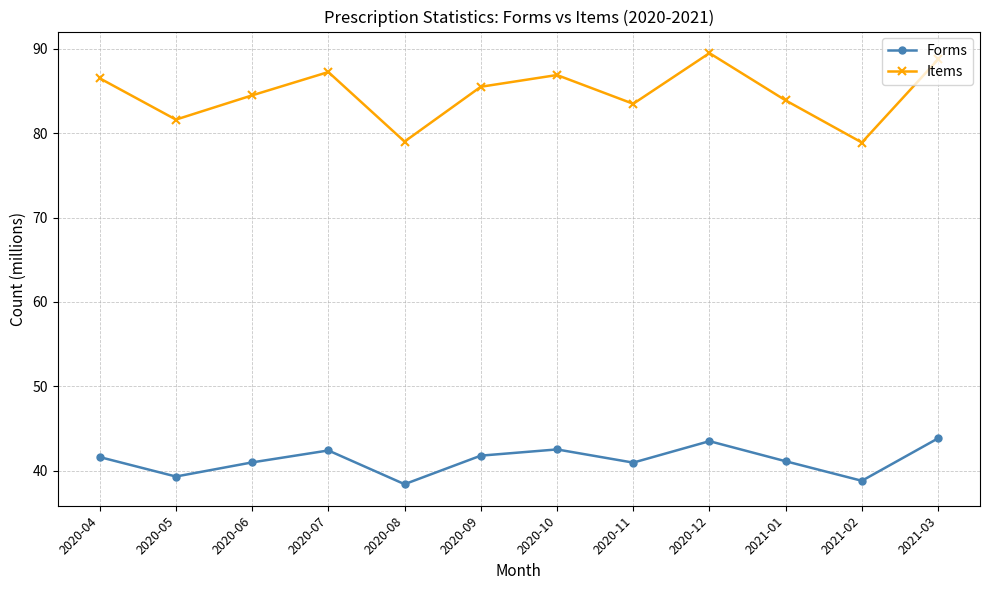

What is the total value across all series at 2020-07?

129.6